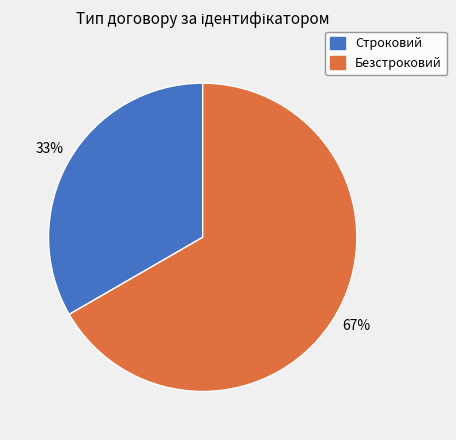

Which category accounts for the majority?

Безстроковий